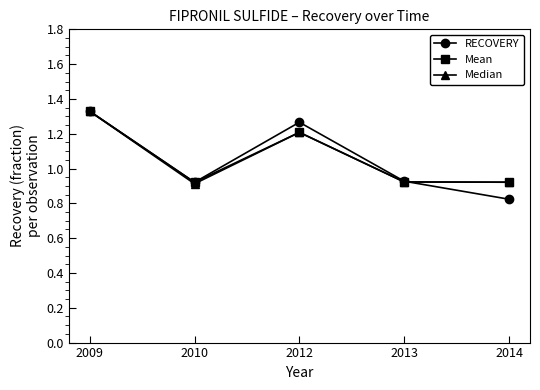

How many series are shown in this chart?

3